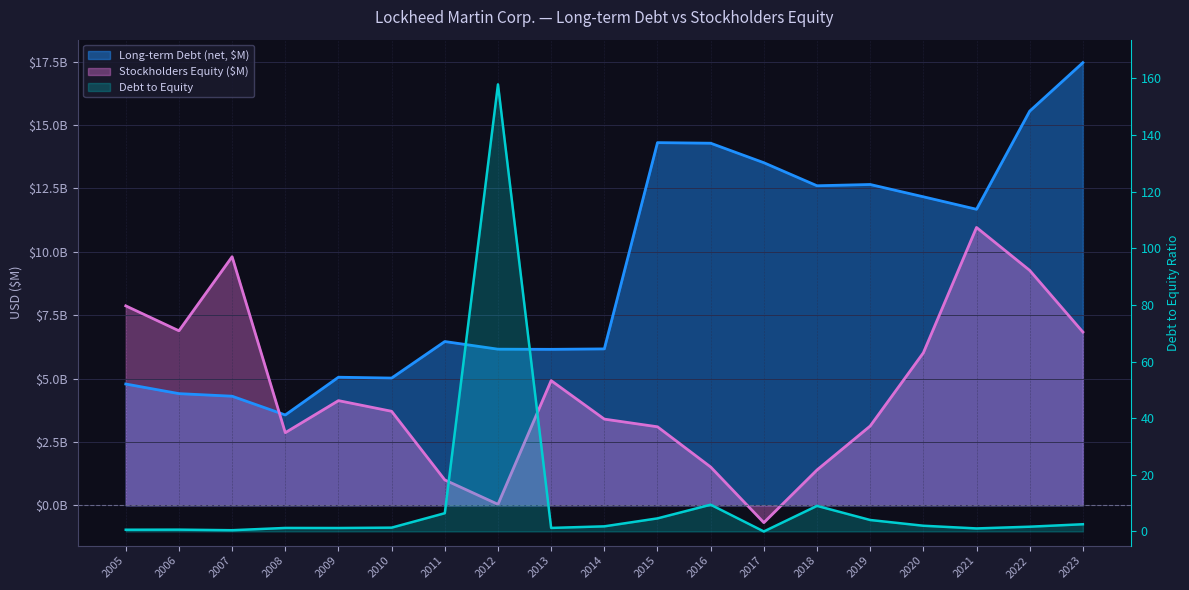

Rank the series at 2014 from lowest to highest value.

Debt to Equity, Stockholders Equity ($M), Long-term Debt (net, $M)